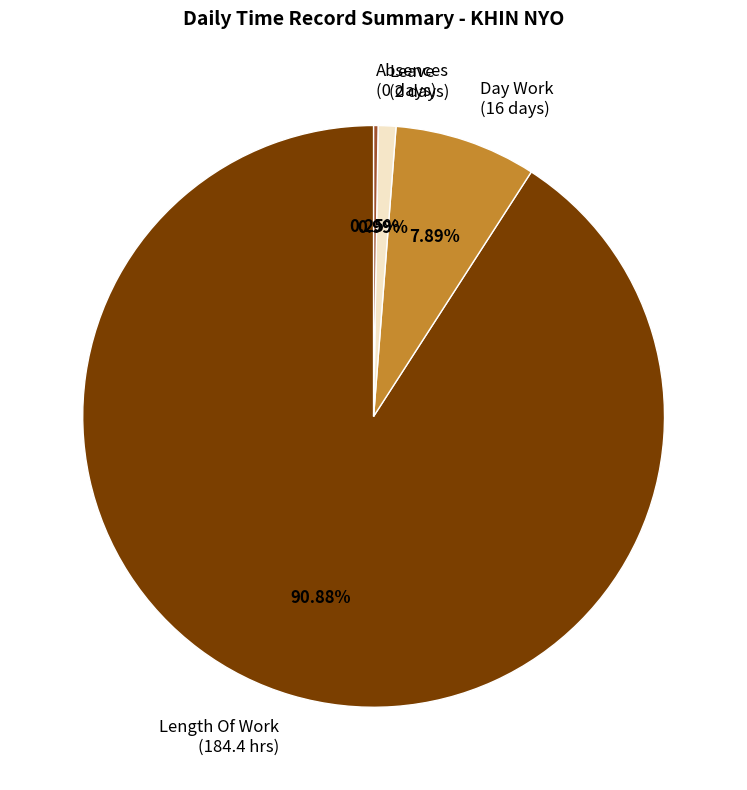

Which slice is the largest?

Length Of Work (184.4 hrs)